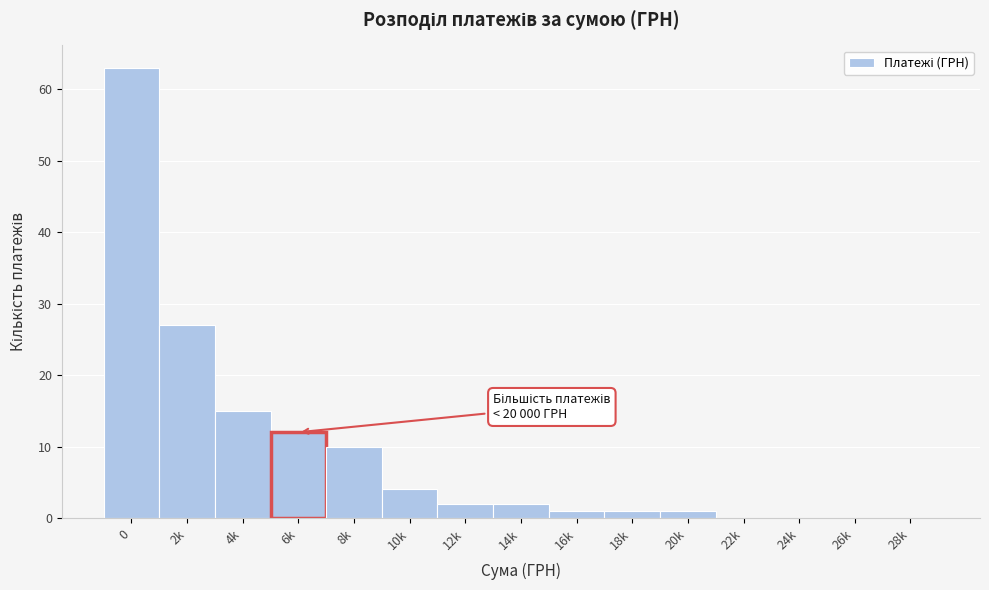

Reading left to right, what are all the values shown in this chart?

0=63	2k=27	4k=15	6k=12	8k=10	10k=4	12k=2	14k=2	16k=1	18k=1	20k=1	22k=0	24k=0	26k=0	28k=0